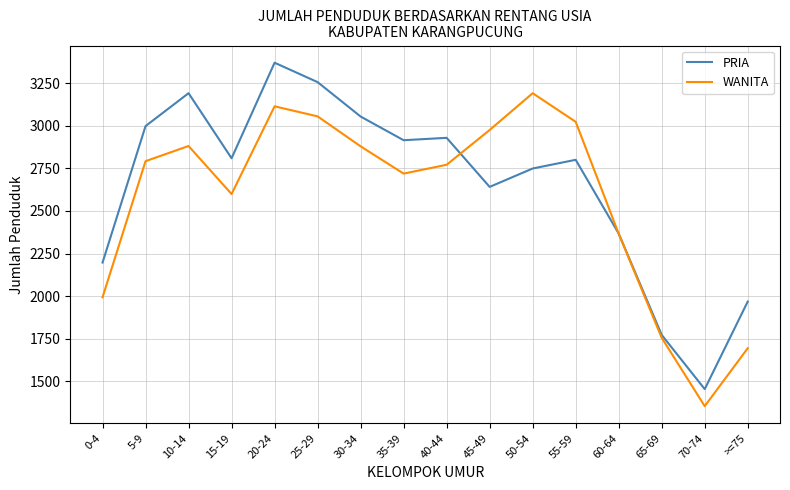

True or false: PRIA has a value of 1772 at 65-69.

True